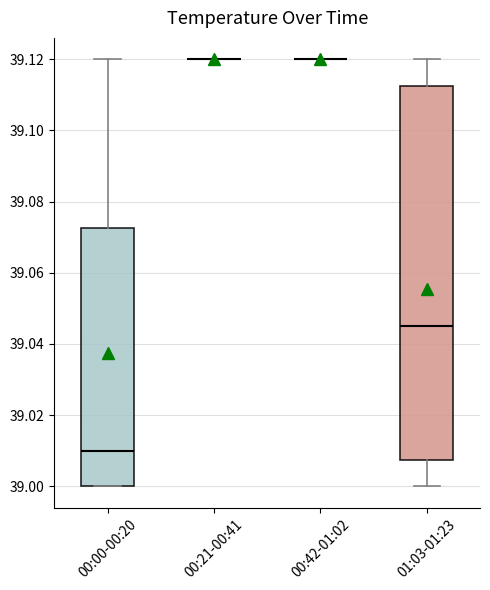

Comparing the boxes themselves (not the whiskers), which one is the tallest?

01:03-01:23